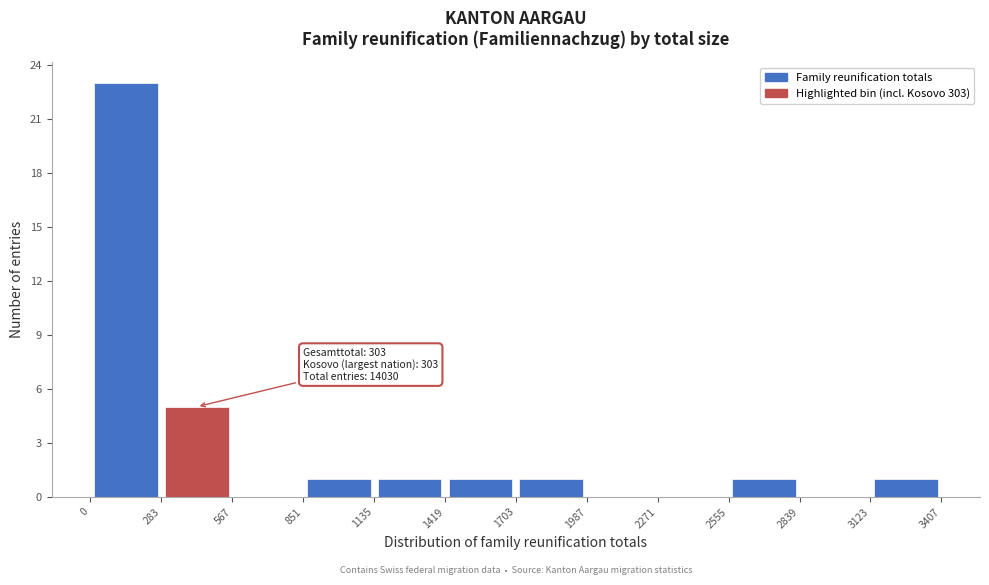

Which range on the x-axis has the tallest bar?

0 to 283